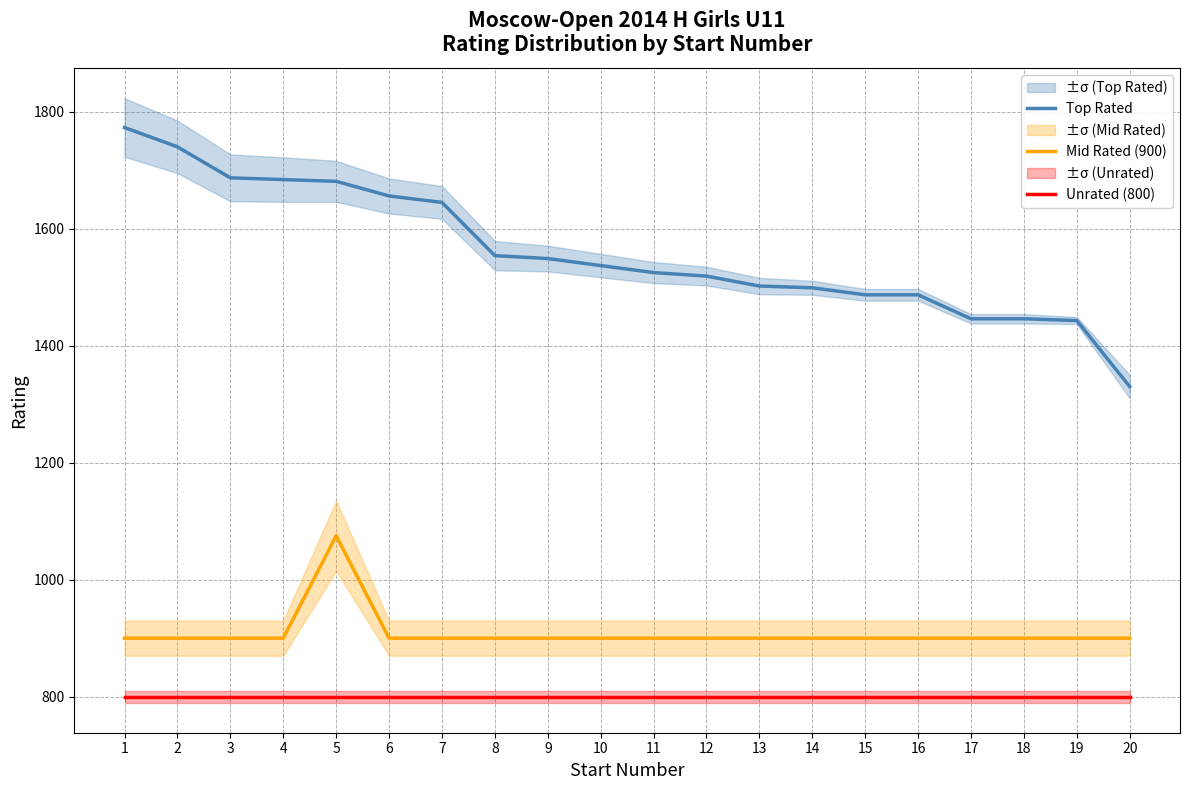

True or false: Mid Rated (900) has a value of 1543 at 16.

False